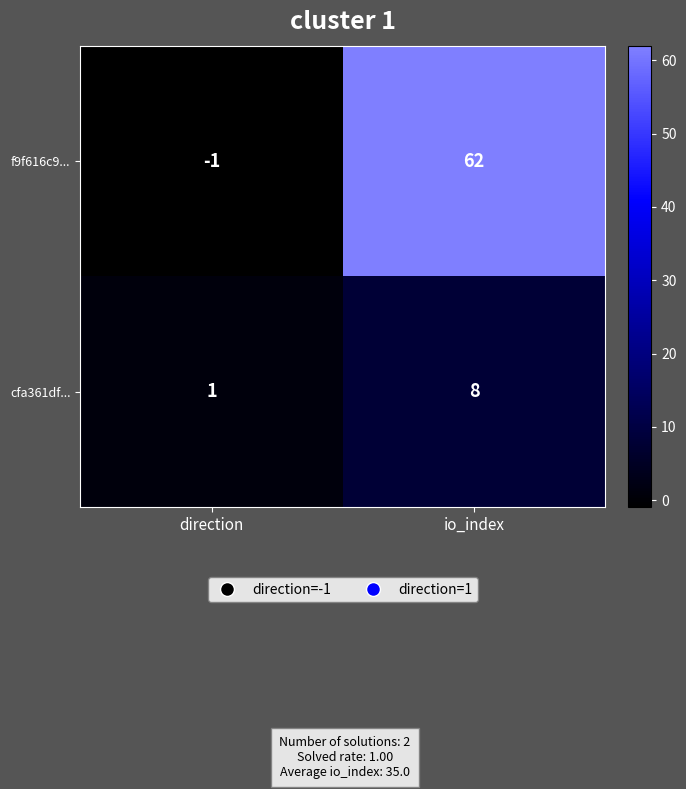

Which series has the largest range (max minus min)?

f9f616c9...